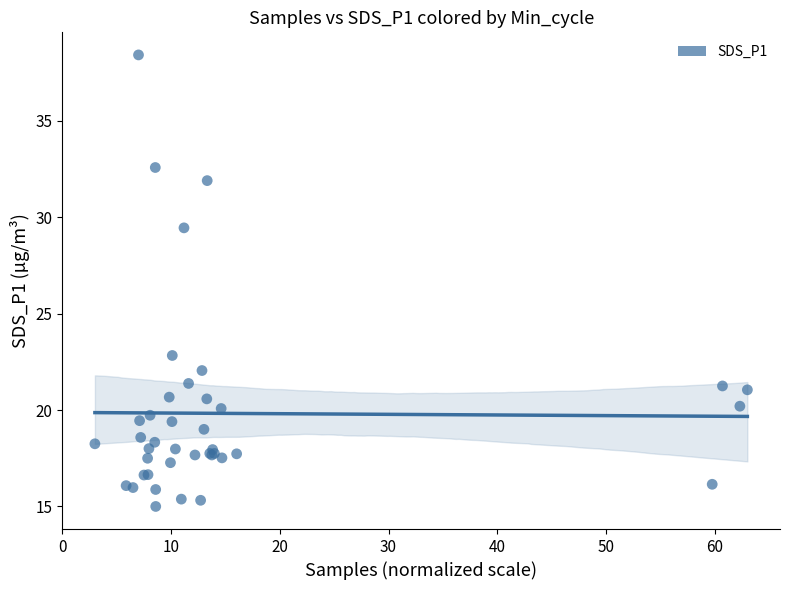

What Y value in the scatter plot is closest to 26?

22.8